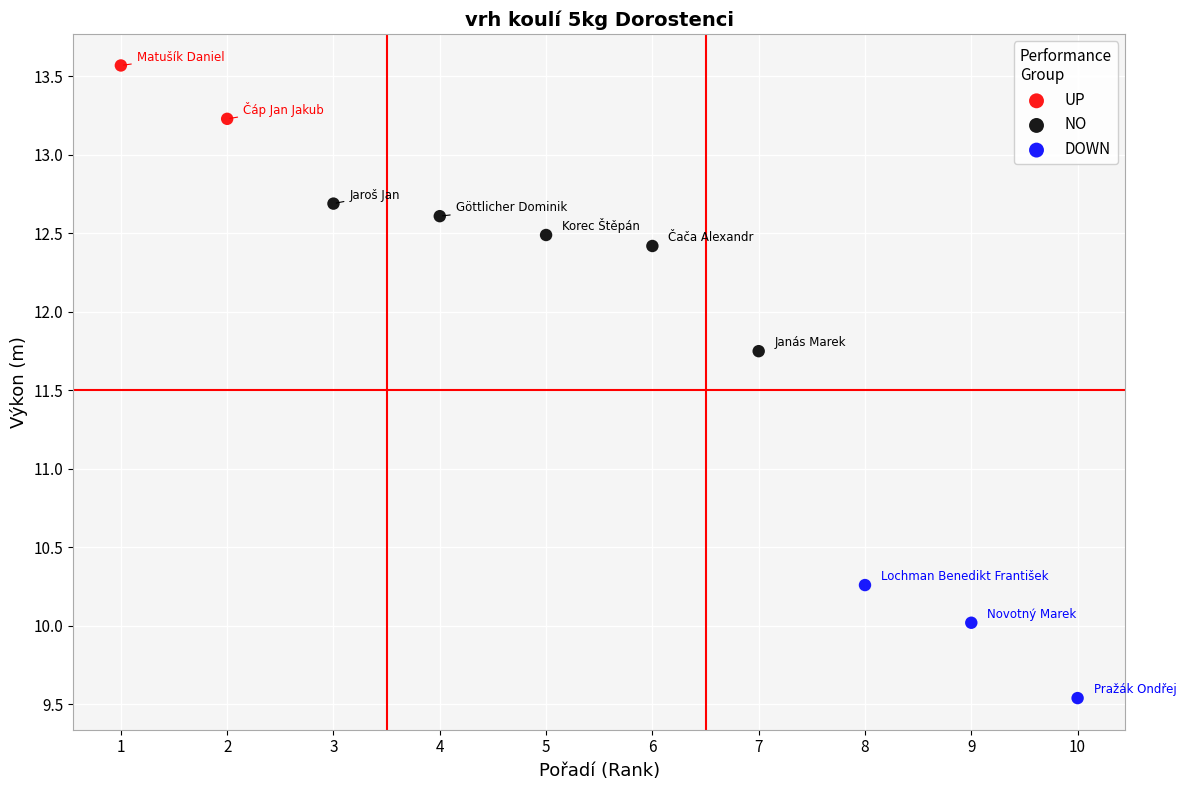

What are all the series names shown in the legend?

UP, NO, DOWN